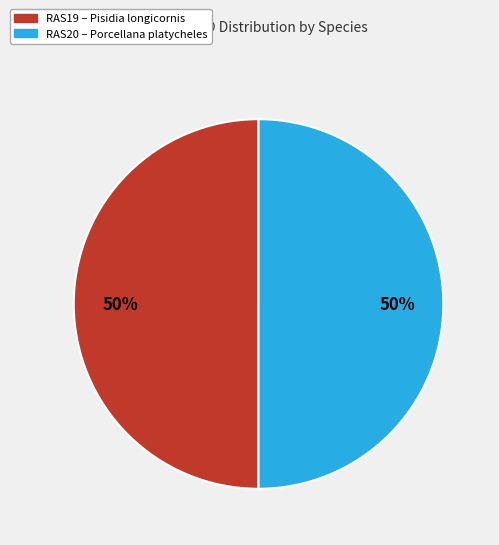

How many segments does this pie chart have?

2